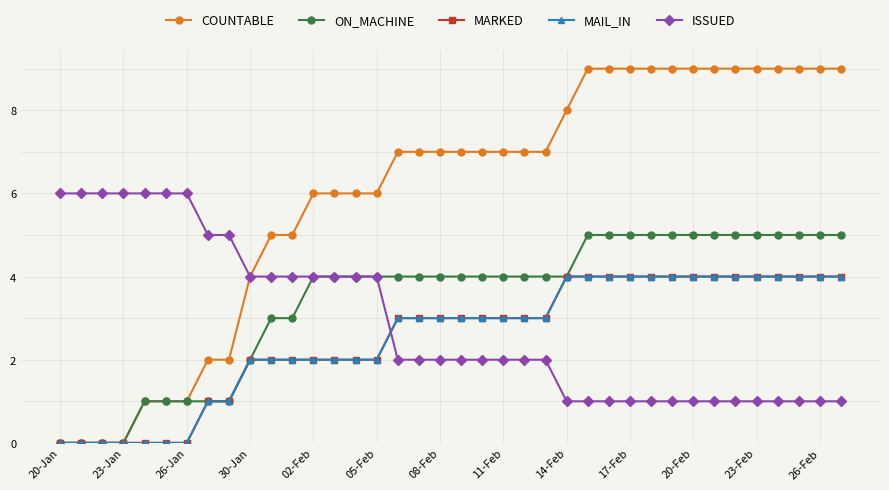

Does the chart have visible grid lines?

Yes